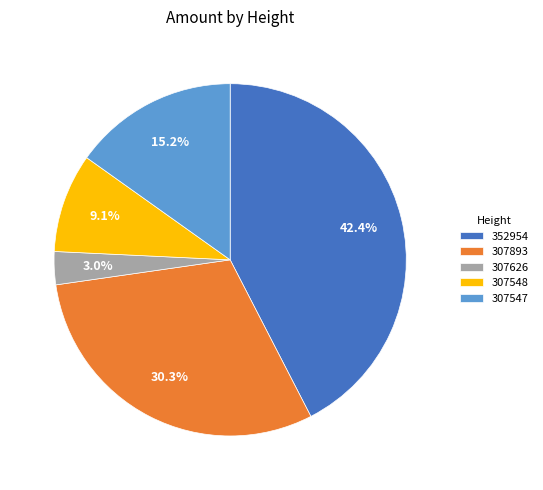

What percentage is the 307547 slice, to the nearest percent?

15%